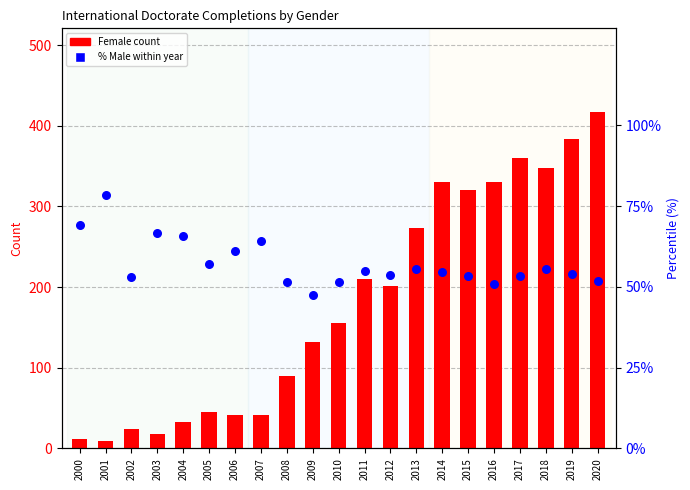

At which category is the sum across all series the highest?

2020